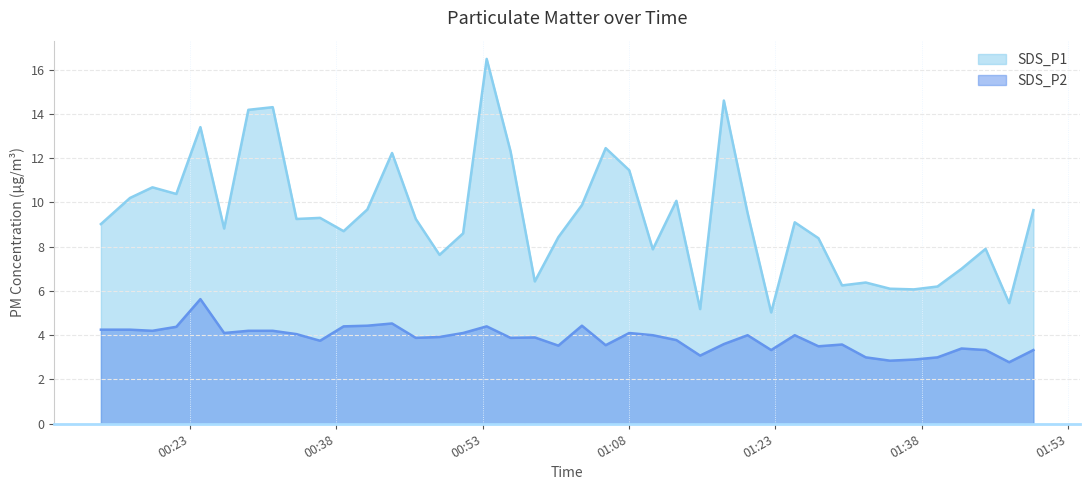

What is the sum of all SDS_P1 values?

373.8